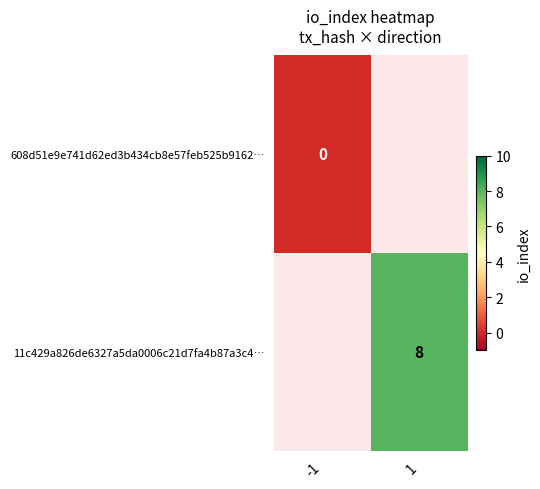

Is it true that 11c429a826de6327a5da0006c21d7fa4b87a3c4… equals 8 at 1?

True